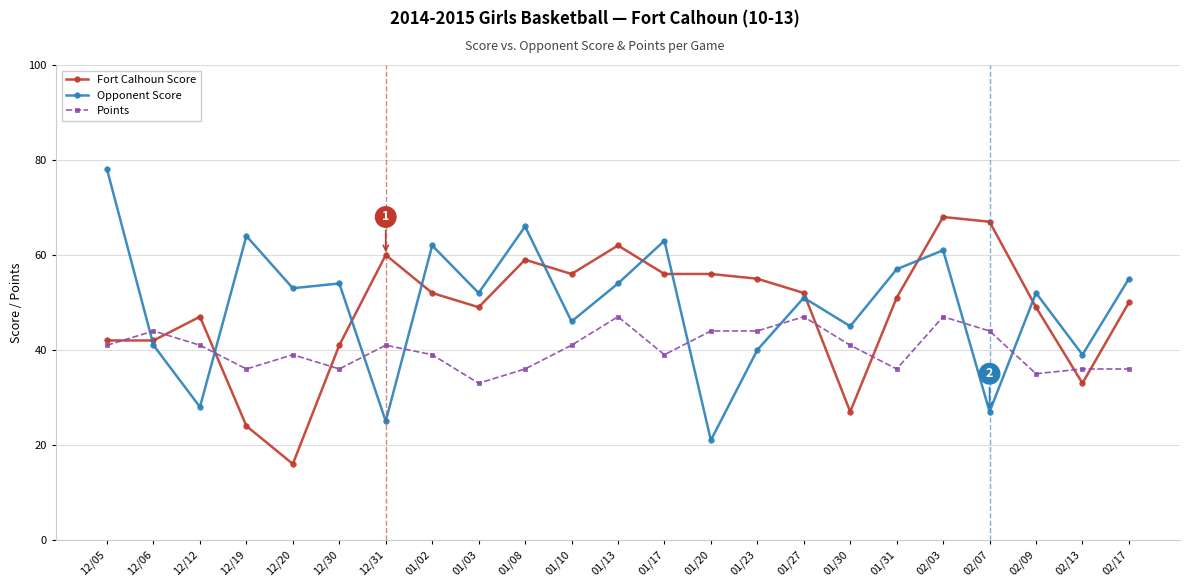

What is the difference between the highest and lowest values at 02/17?

19